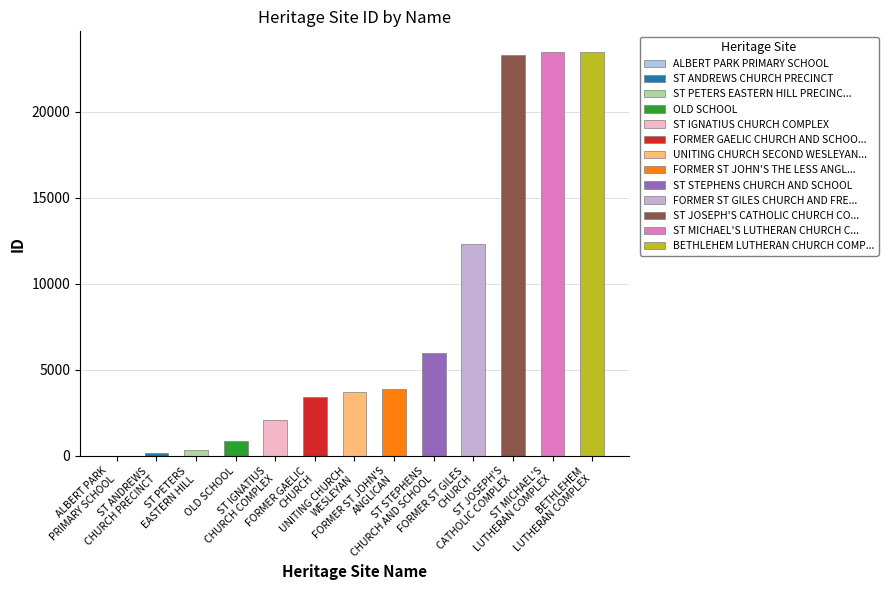

What is the sum of all values?

103101